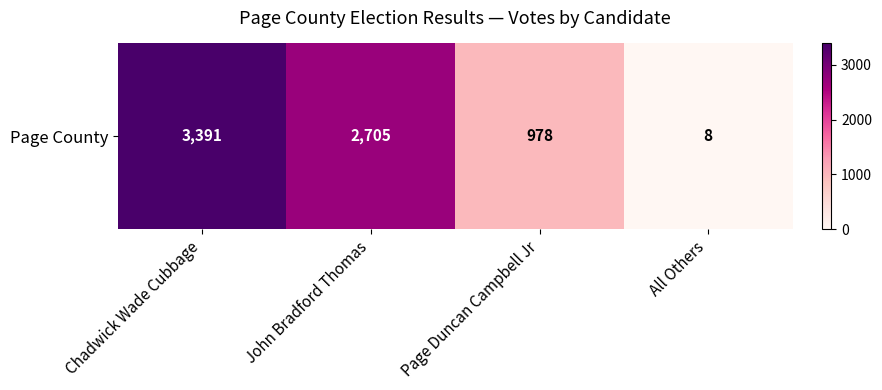

Which label corresponds to the smallest value in the chart?

All Others